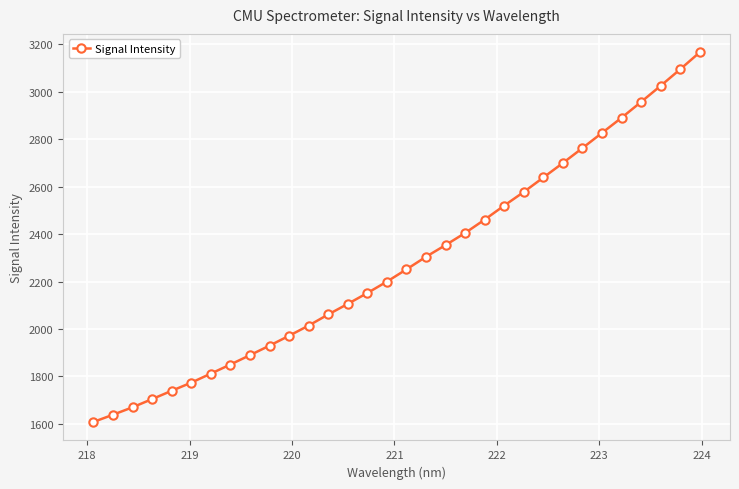

What is the greatest value displayed?

3166.6